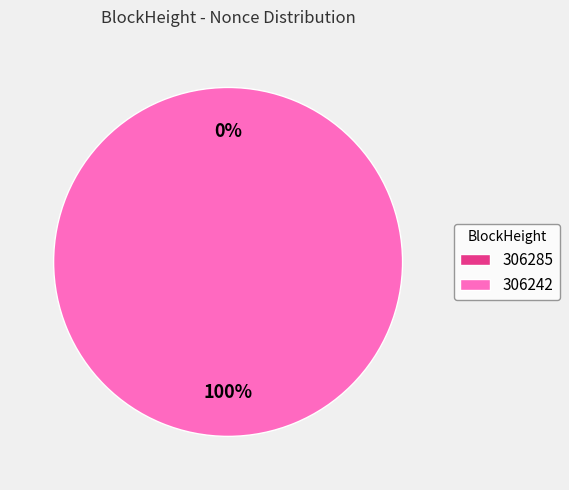

Count the number of slices in the pie.

2